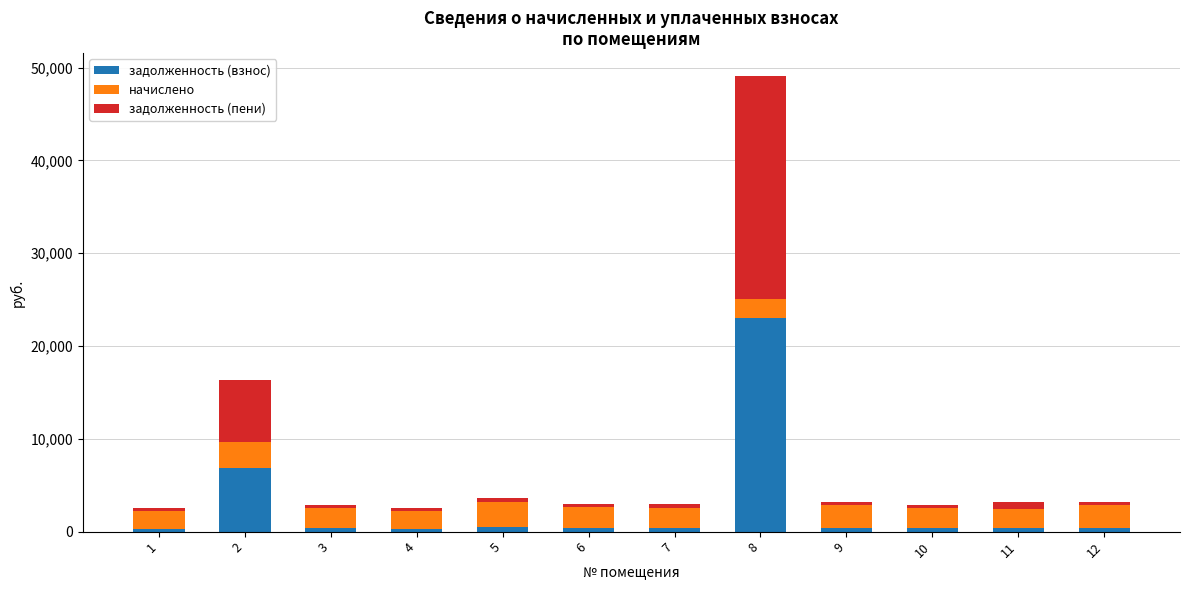

How many data points in задолженность (взнос) are less than 374?

6